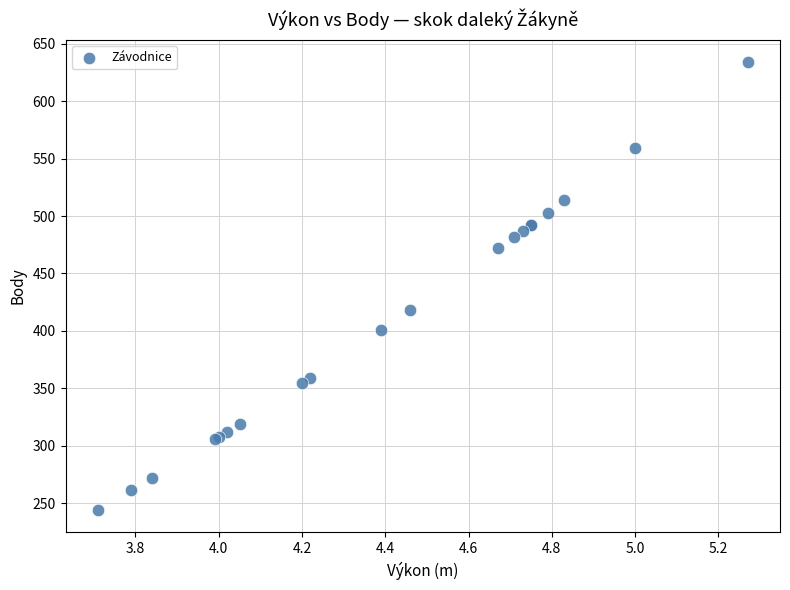

What Y value in the scatter plot is closest to 439?

418